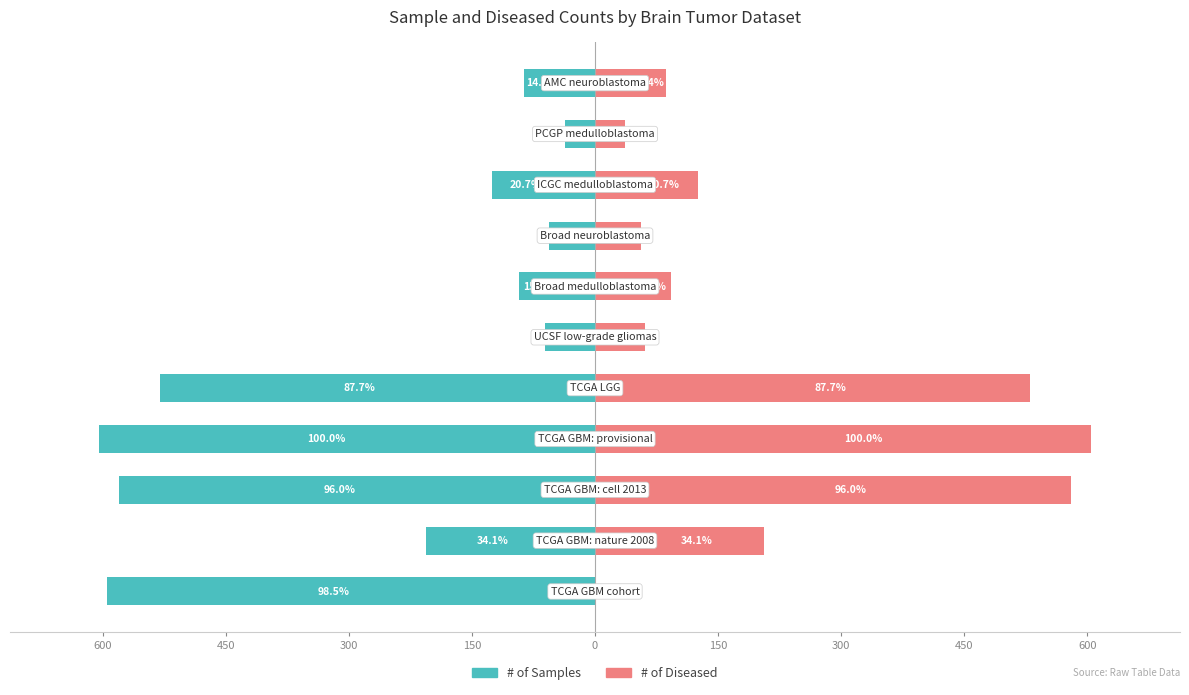

True or false: # of Samples has a value of -37 at 10.

False